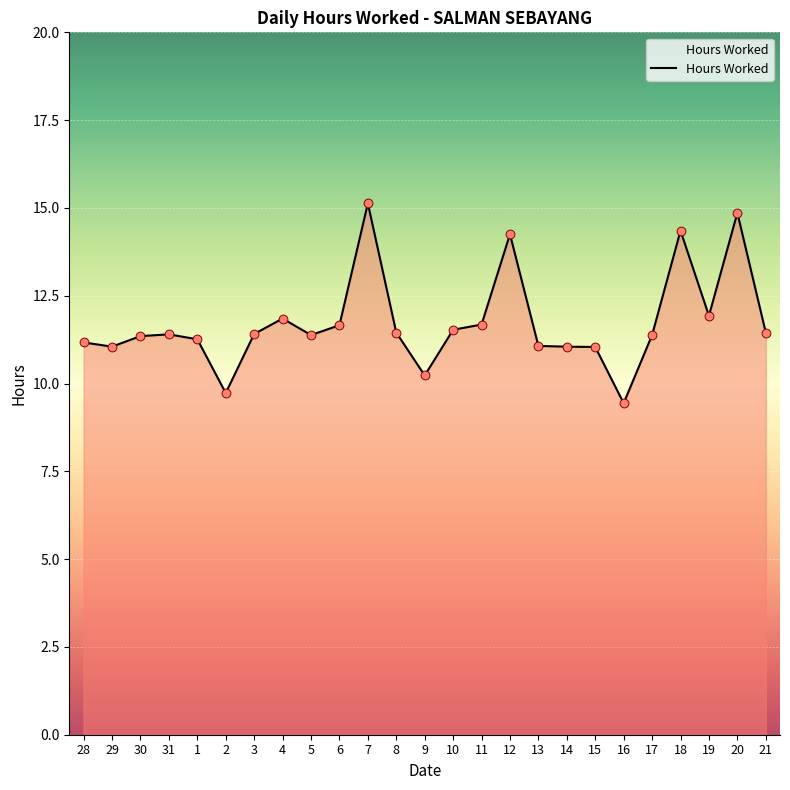

Approximately how many times larger is the value at 8 compared to 3?

1.0